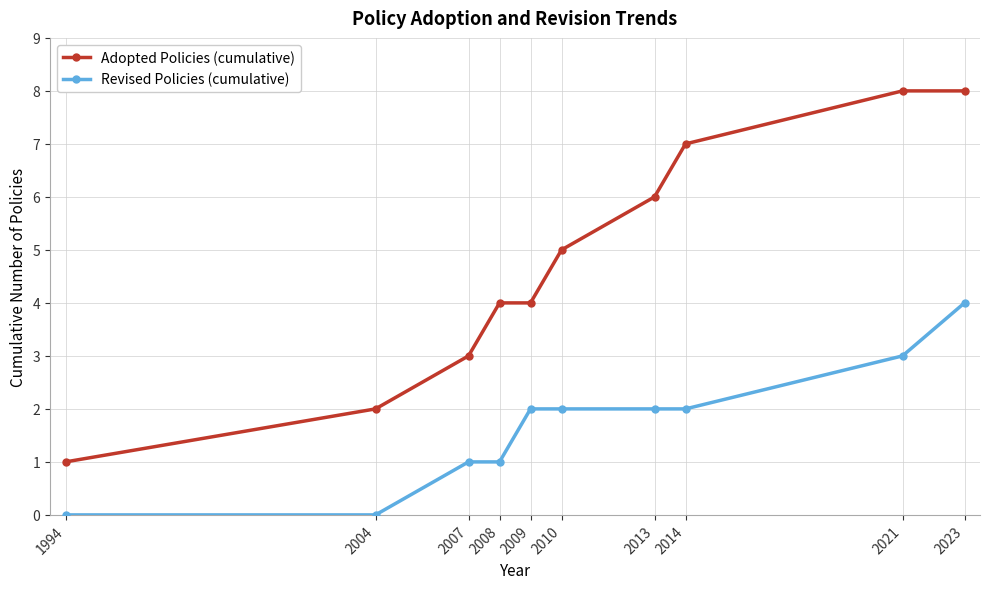

What is the value of the Adopted Policies (cumulative) point at the 9th from the left?

8